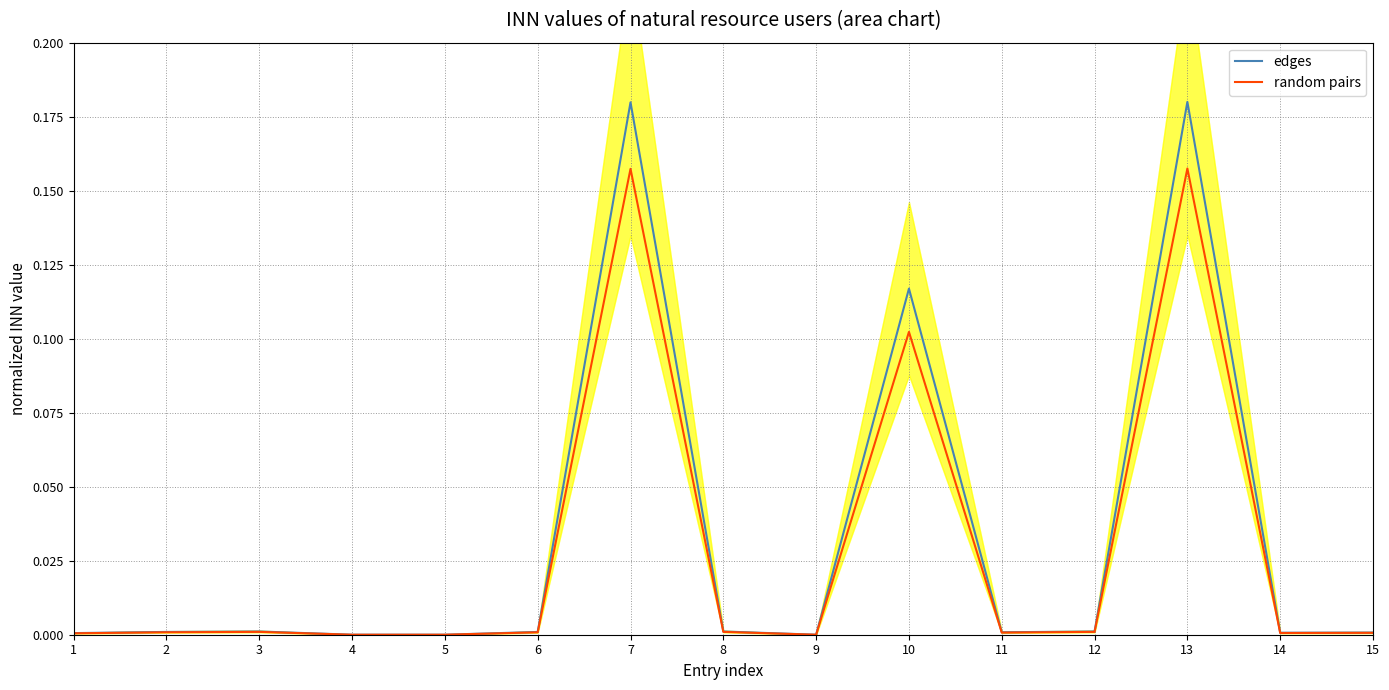

Is it true that random pairs equals 0.1 at 7?

False